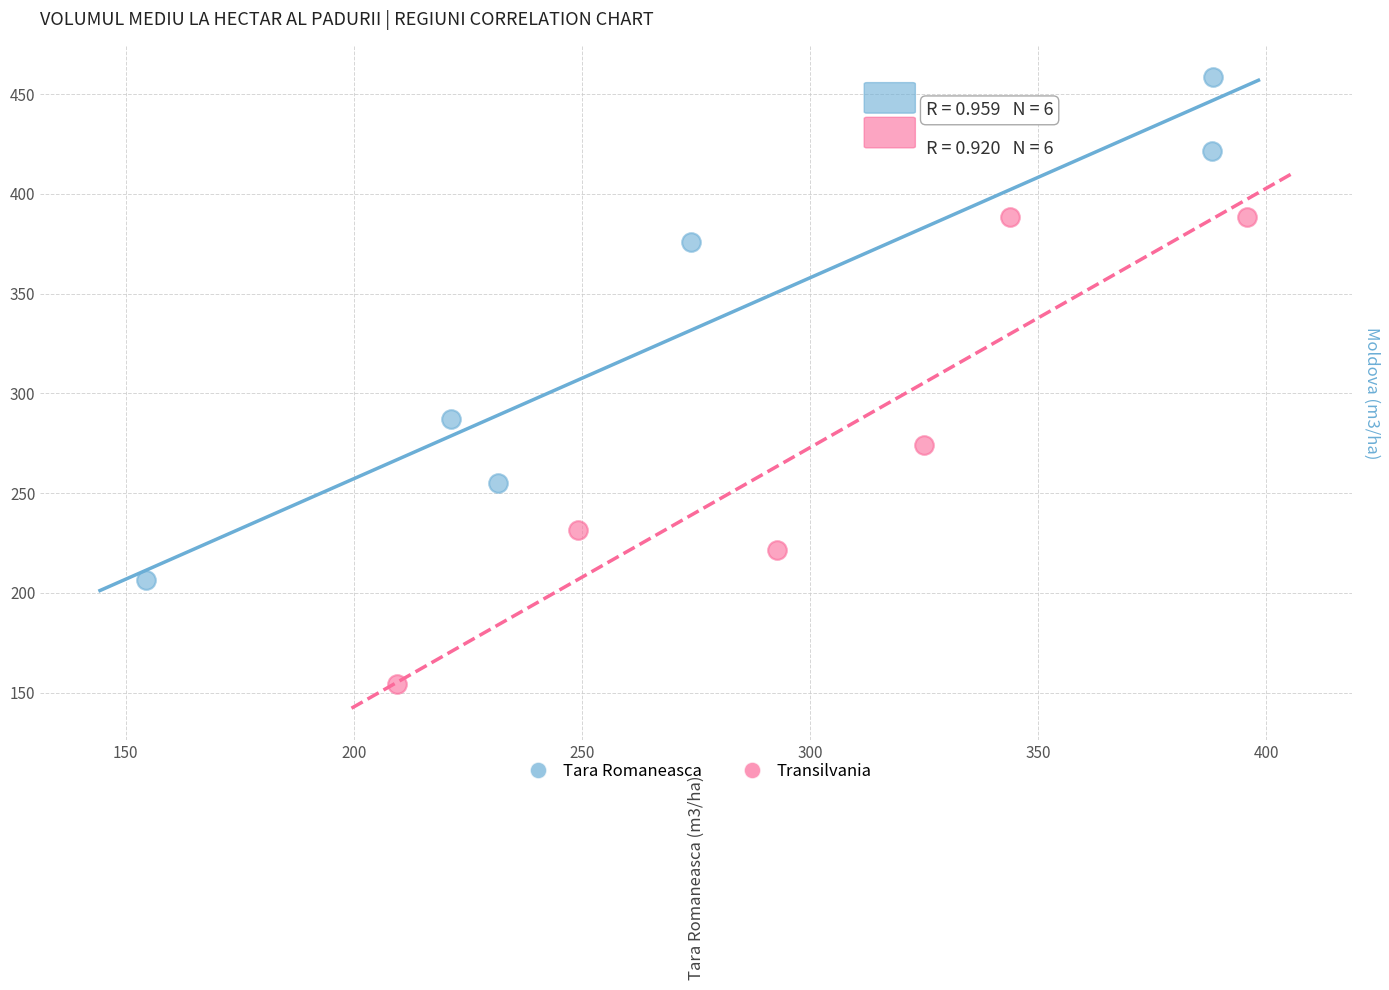

Which series contains the highest Y value?

Tara Romaneasca